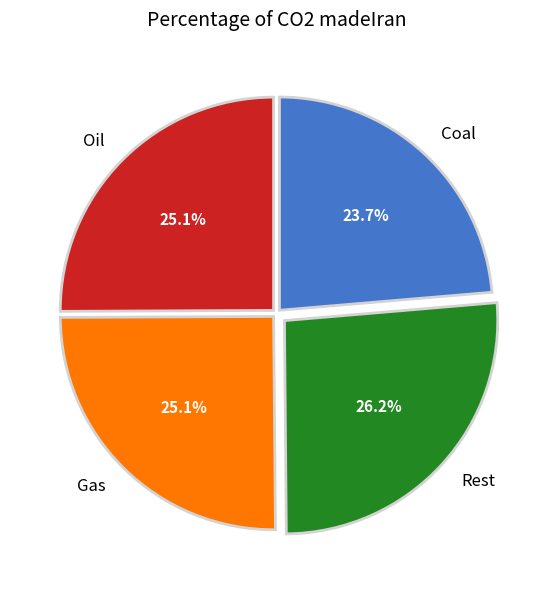

Between Coal and Rest, which is larger?

Rest